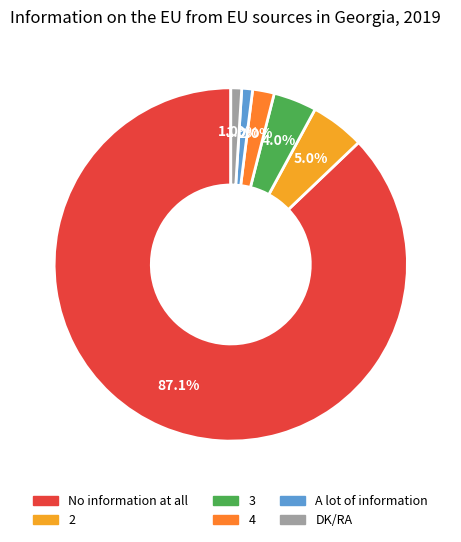

Does No information at all account for over 50% of the chart?

Yes